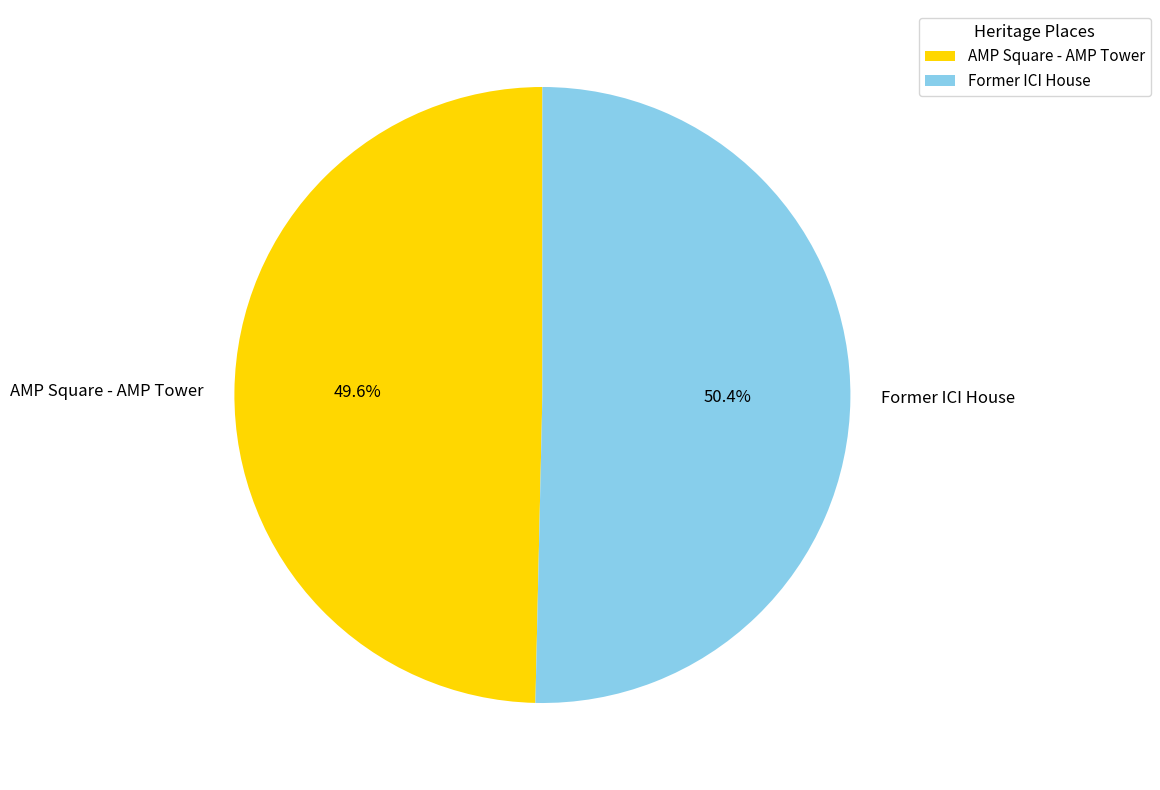

What is the ratio of the value at AMP Square - AMP Tower to the value at Former ICI House?

1.0